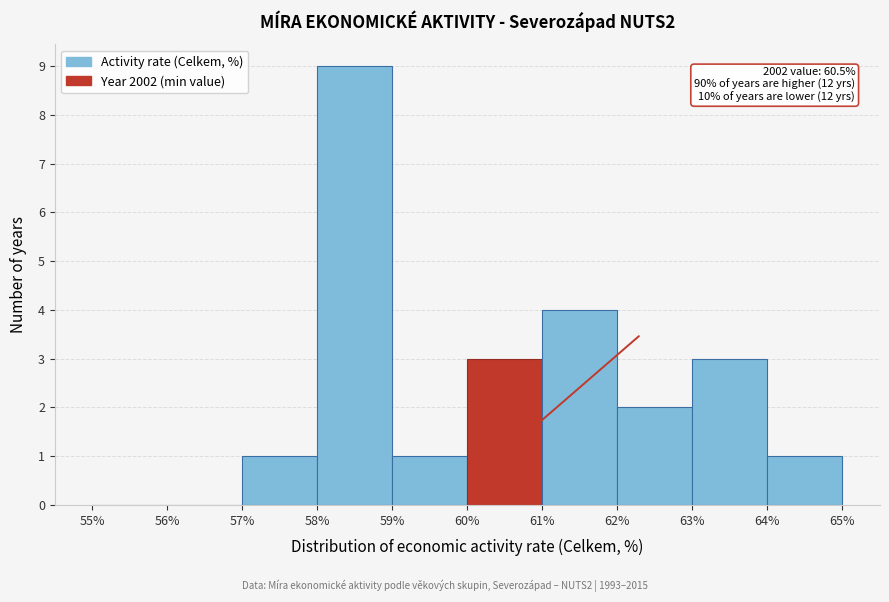

Over which range of the x-axis is the bar tallest?

58% to 59%